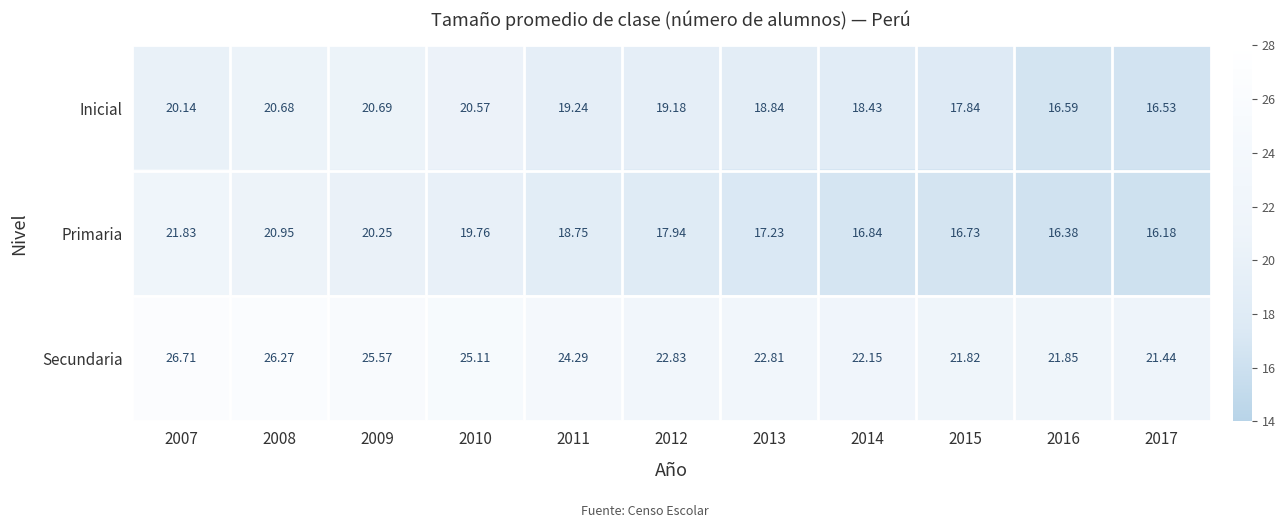

Which series has the largest total across all categories?

Secundaria